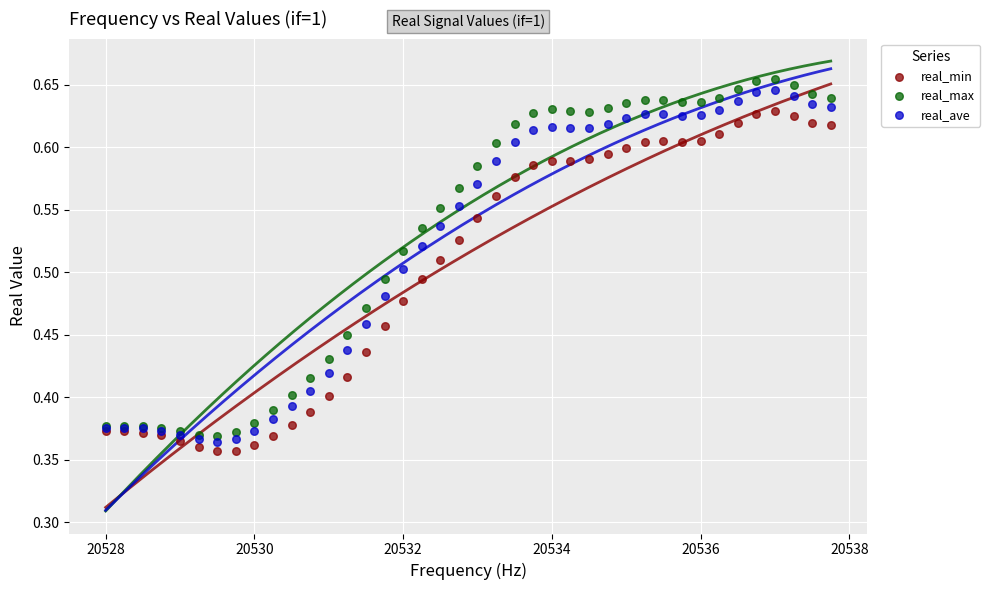

Which series reaches the minimum Y coordinate?

real_min